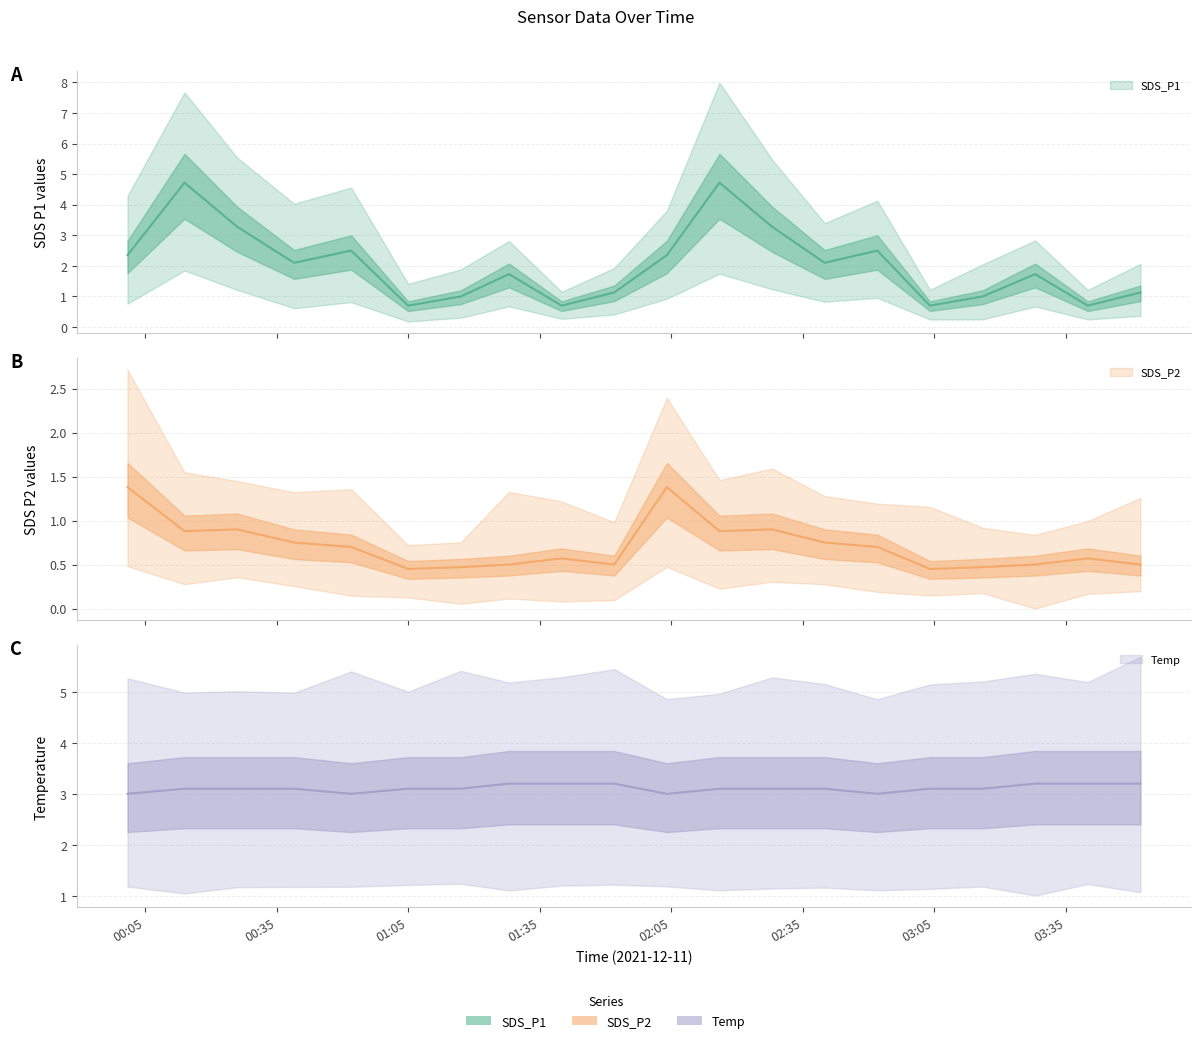

Rank the series by their maximum value, from lowest to highest.

SDS_P2 (line), Temp (line), SDS_P1 (line)